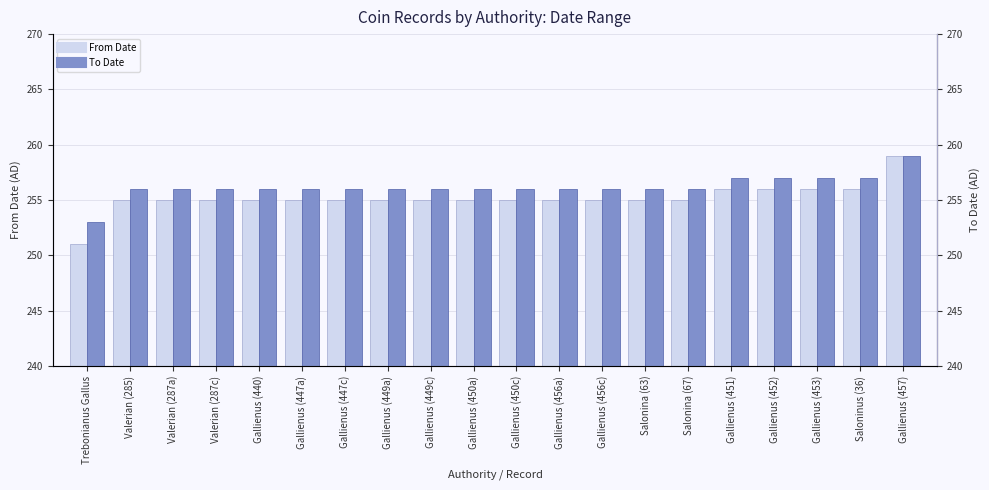

Is the value of From Date at Gallienus (450a) greater than the value of To Date at Gallienus (447c)?

No